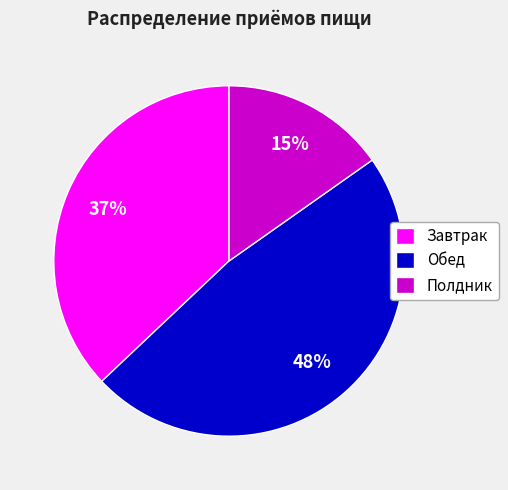

To the nearest percent, what portion does Полдник represent?

15%